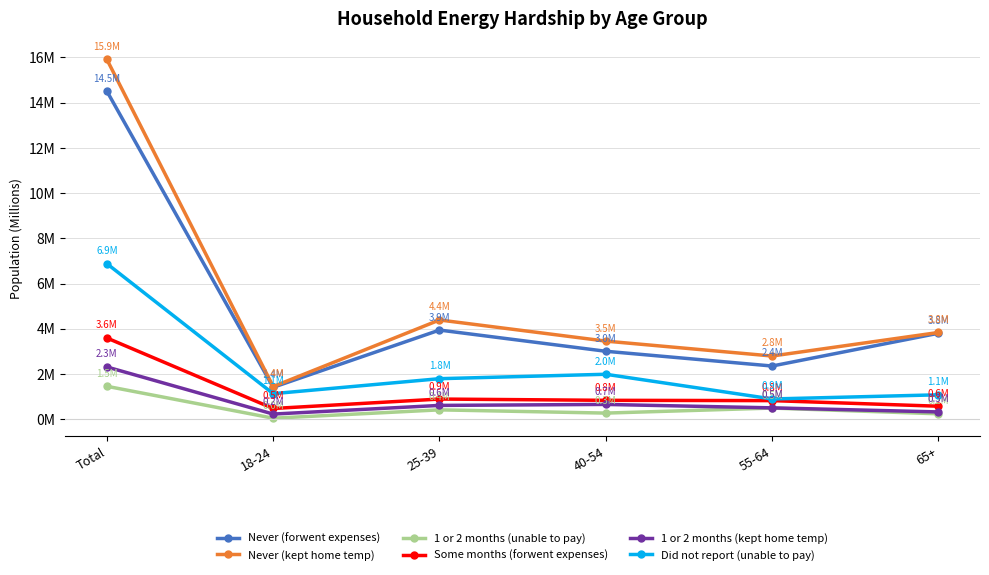

Where is the first local maximum for 1 or 2 months (unable to pay)?

25-39